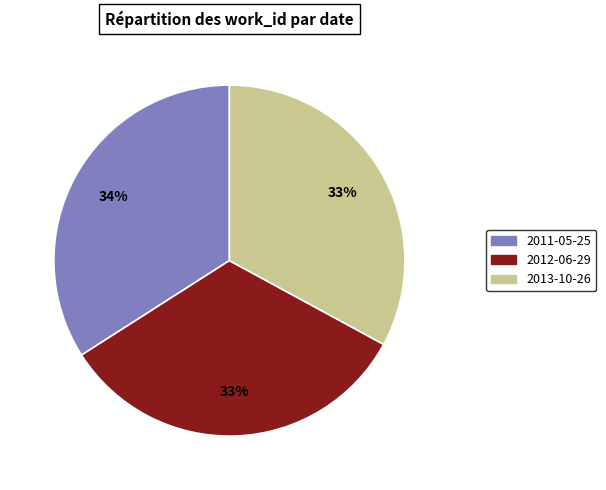

To the nearest percent, what percentage of the pie is 2012-06-29?

33%